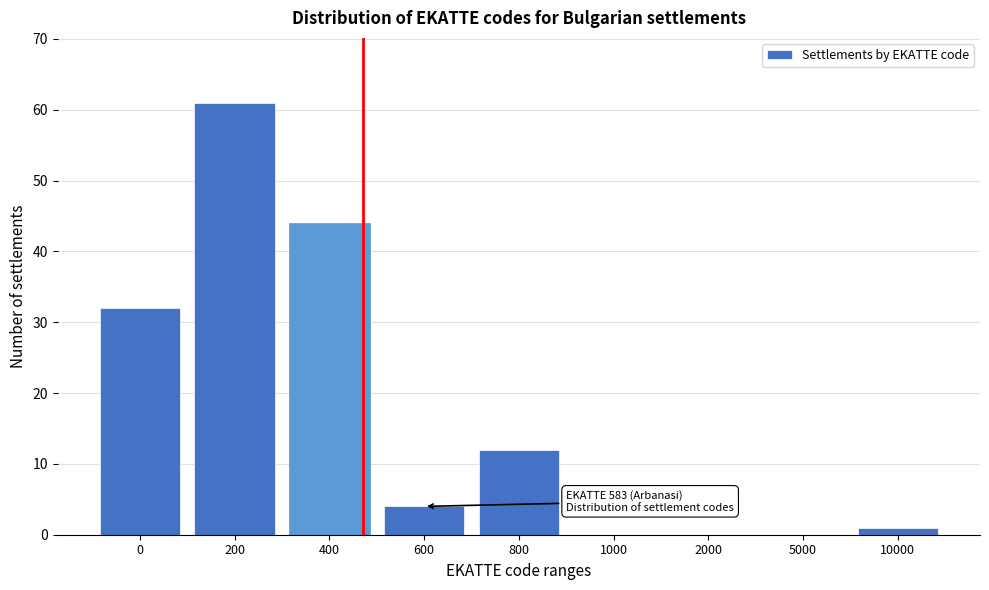

Reading right to left, transcribe all the data shown in this chart.

10000=1	5000=0	2000=0	1000=0	800=12	600=4	400=44	200=61	0=32